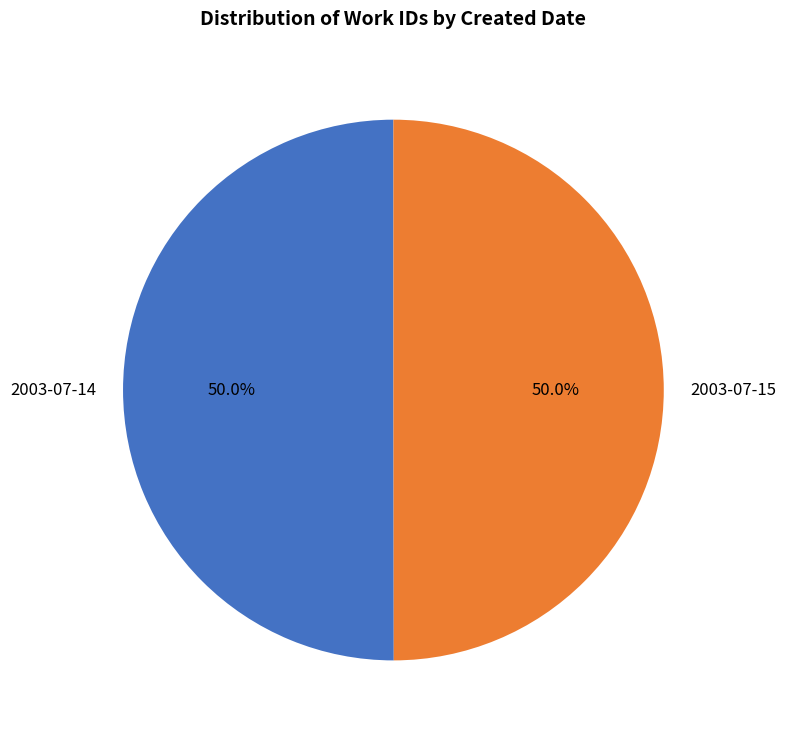

What percentage do 2003-07-15 and 2003-07-14 together represent?

100.0%